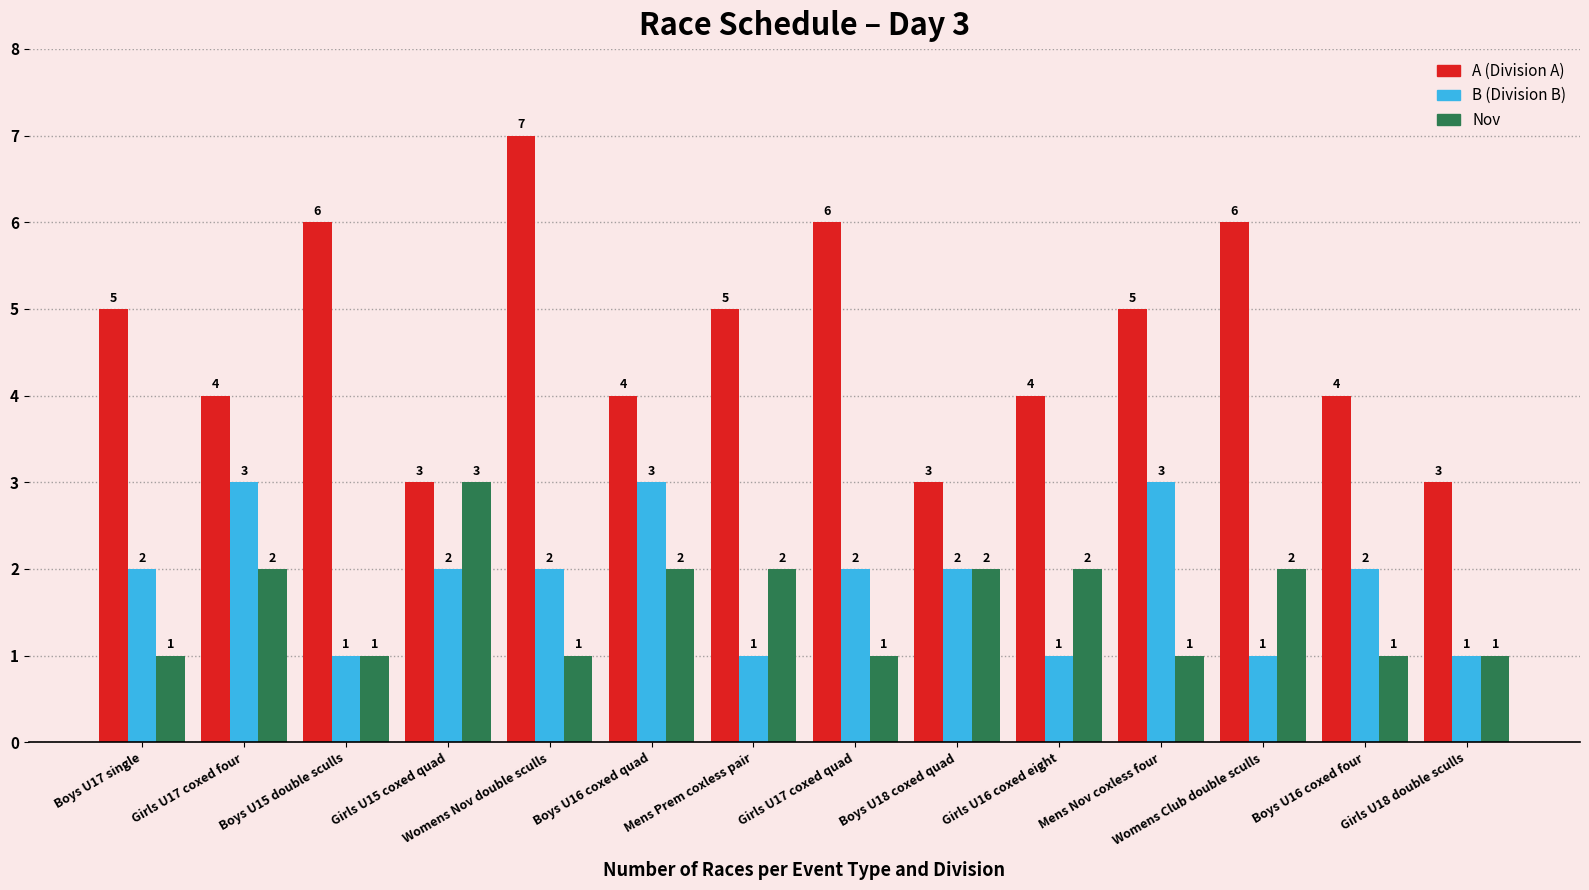

Reading left to right, extract all data points from this chart.

A (Division A): 5	4	6	3	7	4	5	6	3	4	5	6	4	3
B (Division B): 2	3	1	2	2	3	1	2	2	1	3	1	2	1
Nov: 1	2	1	3	1	2	2	1	2	2	1	2	1	1